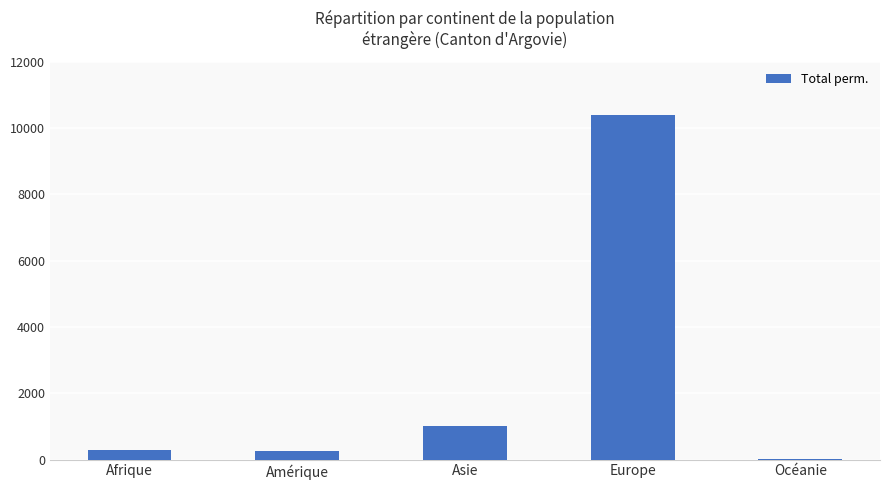

Between Asie and Europe, which is larger?

Europe